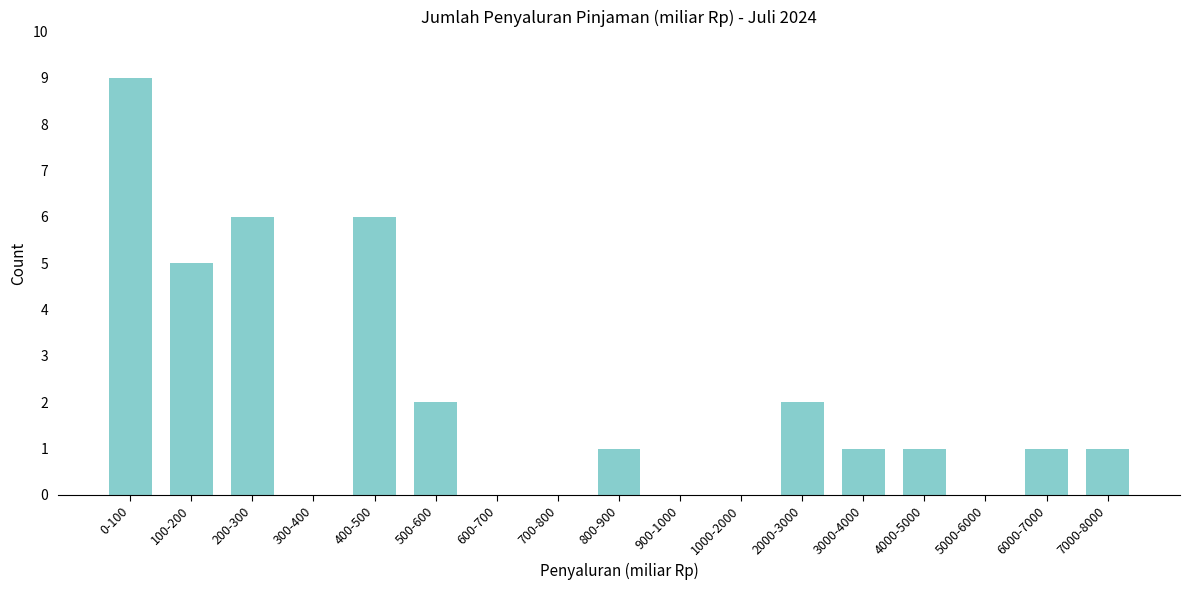

Reading right to left, transcribe all the data shown in this chart.

7000-8000=1	6000-7000=1	5000-6000=0	4000-5000=1	3000-4000=1	2000-3000=2	1000-2000=0	900-1000=0	800-900=1	700-800=0	600-700=0	500-600=2	400-500=6	300-400=0	200-300=6	100-200=5	0-100=9